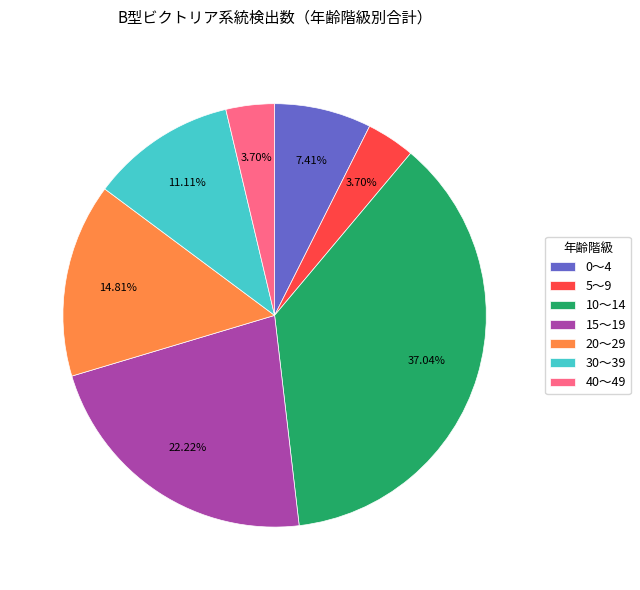

Does 40～49 represent more than half of the total?

No